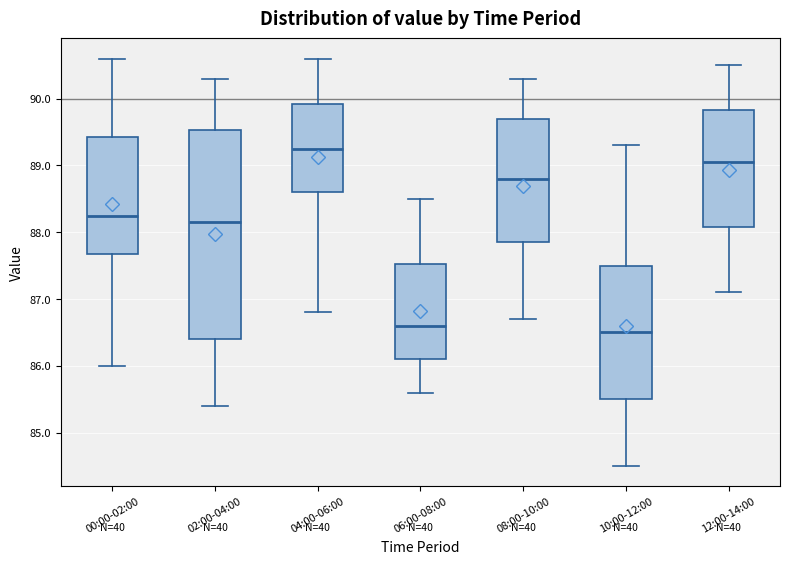

Reading left to right, transcribe this box plot: for each box, give where its median line is, the range the box spans, and where its two whiskers end, as read against the y-axis. The values are not printed on the chart, so give them approximately, as read against the axis.

00:00-02:00: median 88.3, box 87.7 to 89.4, whiskers 86.0 to 90.6
02:00-04:00: median 88.2, box 86.4 to 89.5, whiskers 85.4 to 90.3
04:00-06:00: median 89.3, box 88.6 to 89.9, whiskers 86.8 to 90.6
06:00-08:00: median 86.6, box 86.1 to 87.5, whiskers 85.6 to 88.5
08:00-10:00: median 88.8, box 87.9 to 89.7, whiskers 86.7 to 90.3
10:00-12:00: median 86.5, box 85.5 to 87.5, whiskers 84.5 to 89.3
12:00-14:00: median 89.1, box 88.1 to 89.8, whiskers 87.1 to 90.5